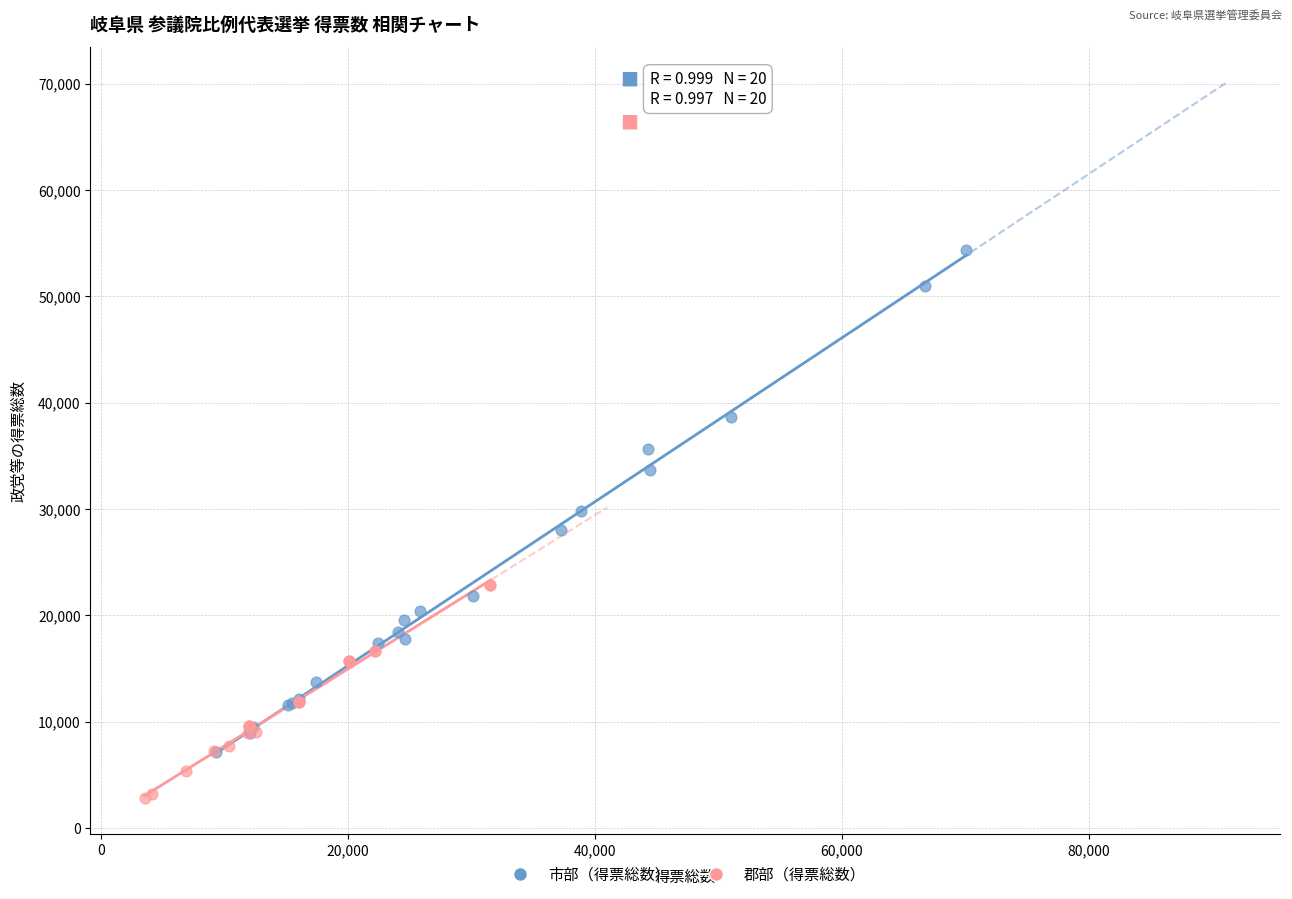

What are all the series names shown in the legend?

市部（得票総数）, 郡部（得票総数）